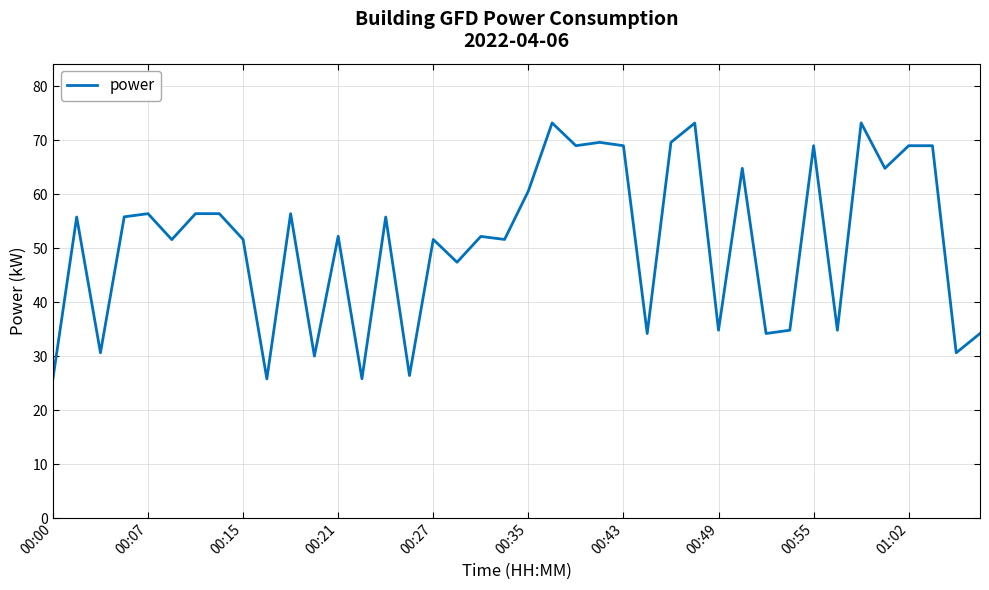

What is the smallest value displayed?

25.8